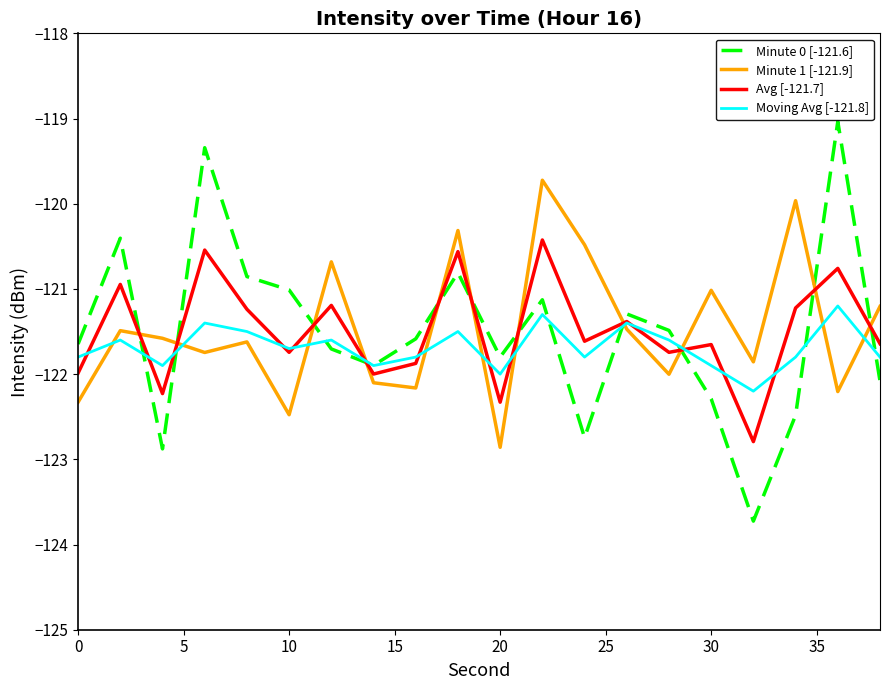

Does the chart have visible grid lines?

No